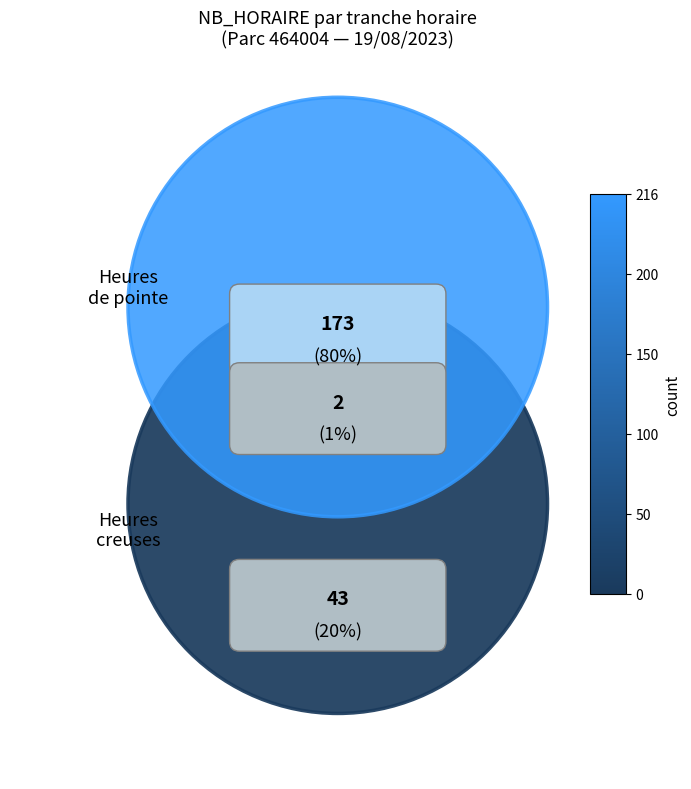

True or false: 12 accounts for 18% of the total.

False